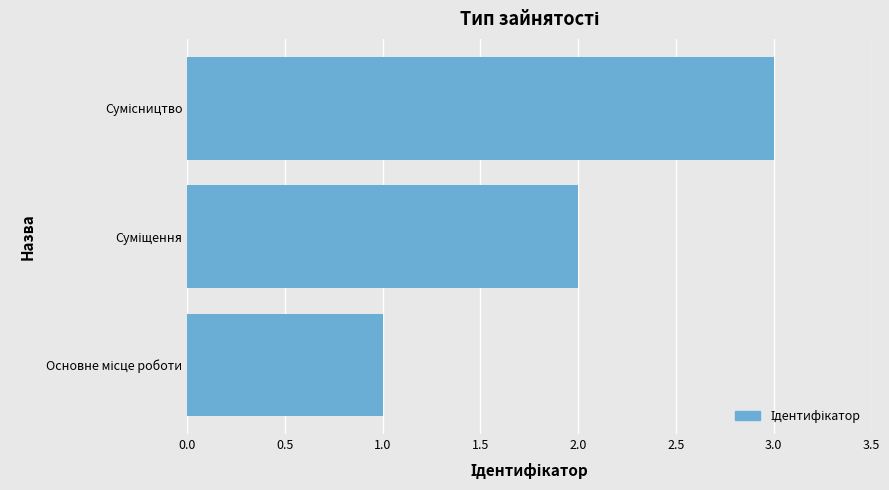

What is the greatest value displayed?

3